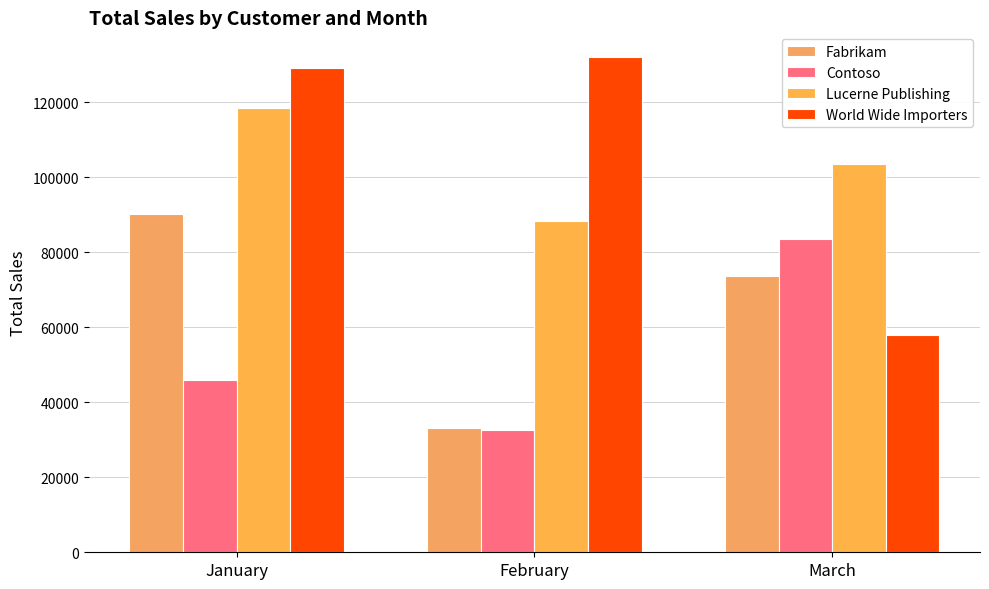

At which category is the sum across all series the highest?

January